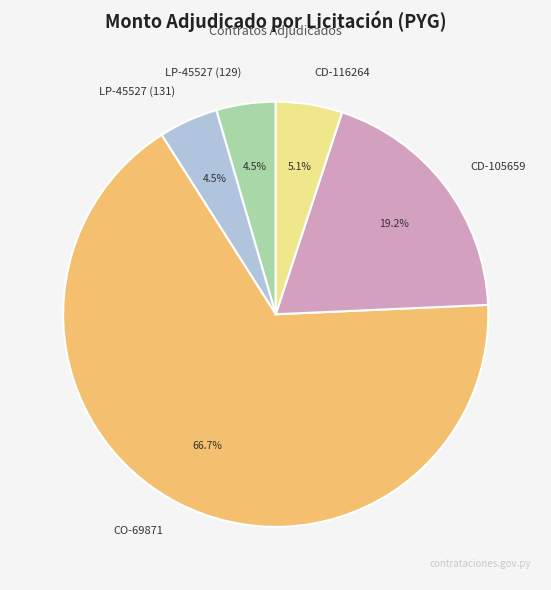

Which has a higher value, LP-45527 (131) or CD-105659?

CD-105659